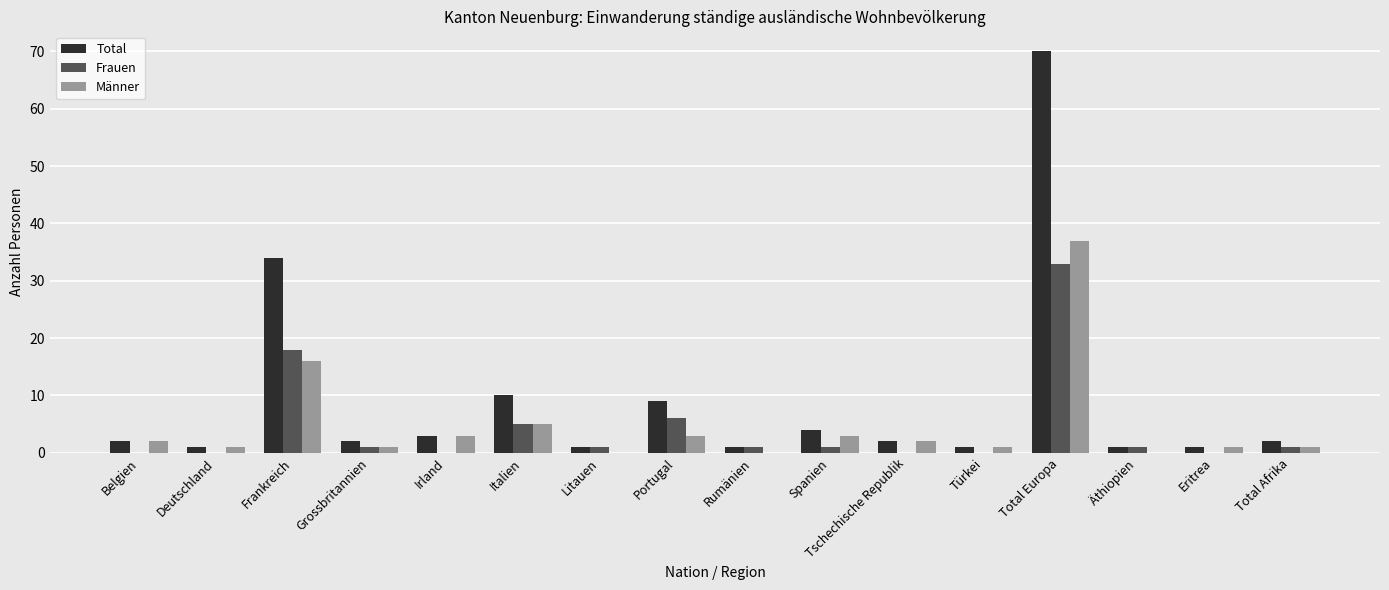

At which label does Männer reach its peak?

Total Europa